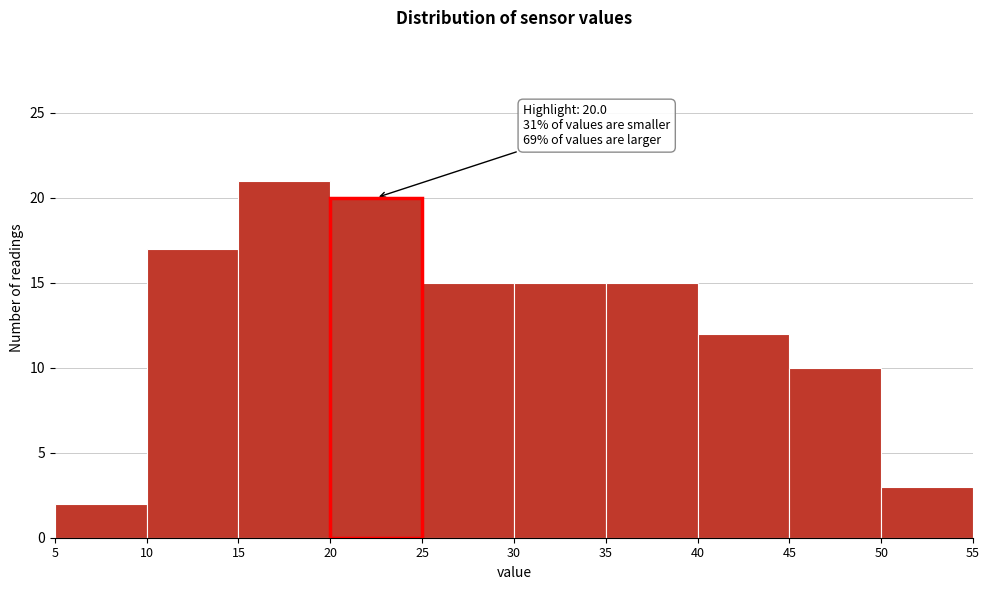

Over which range of the x-axis is the bar tallest?

15 to 20